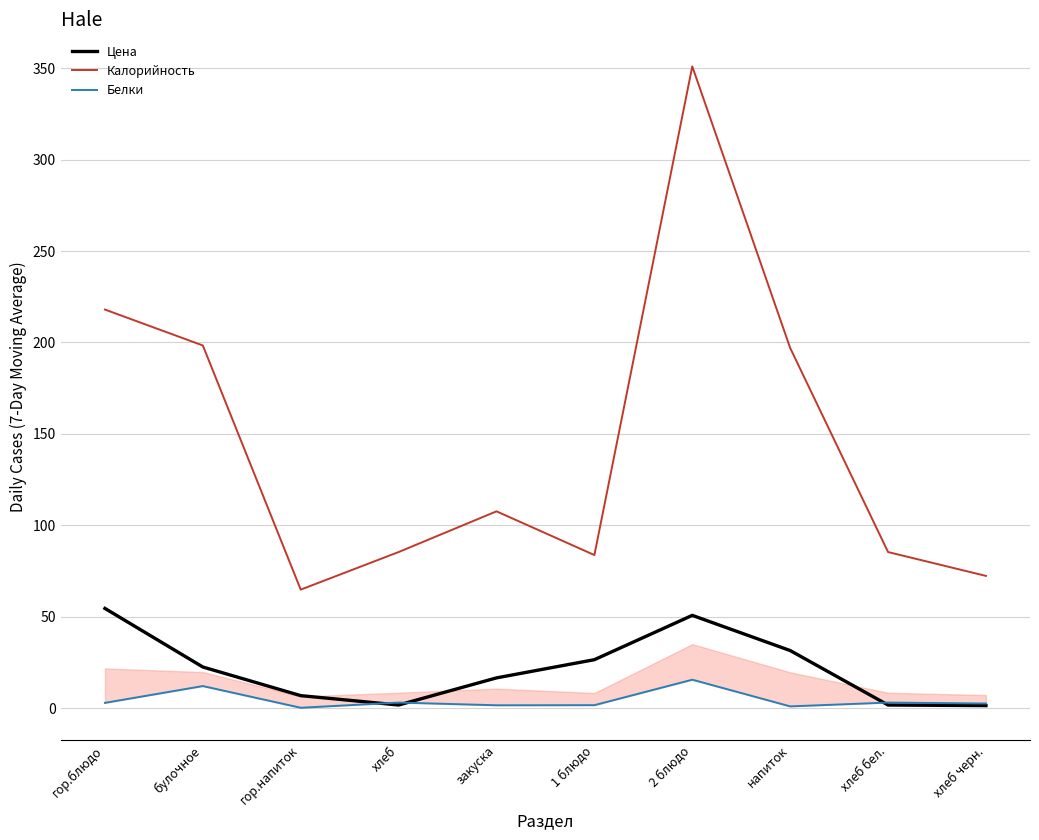

Where is Белки nearest to the value 7?

хлеб